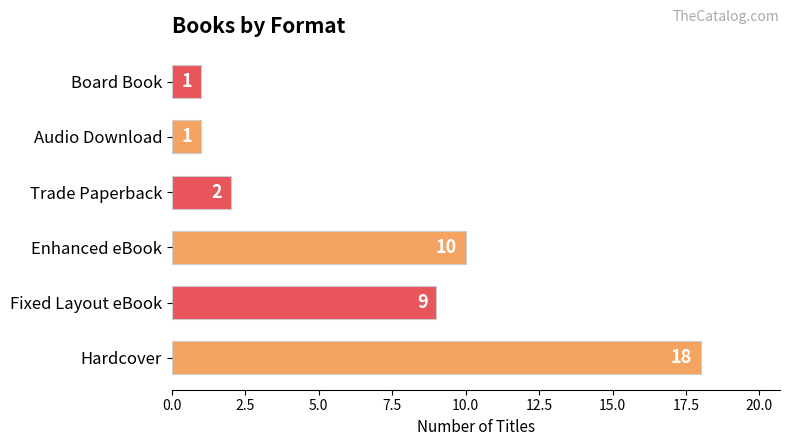

What is the sum of all values?

41